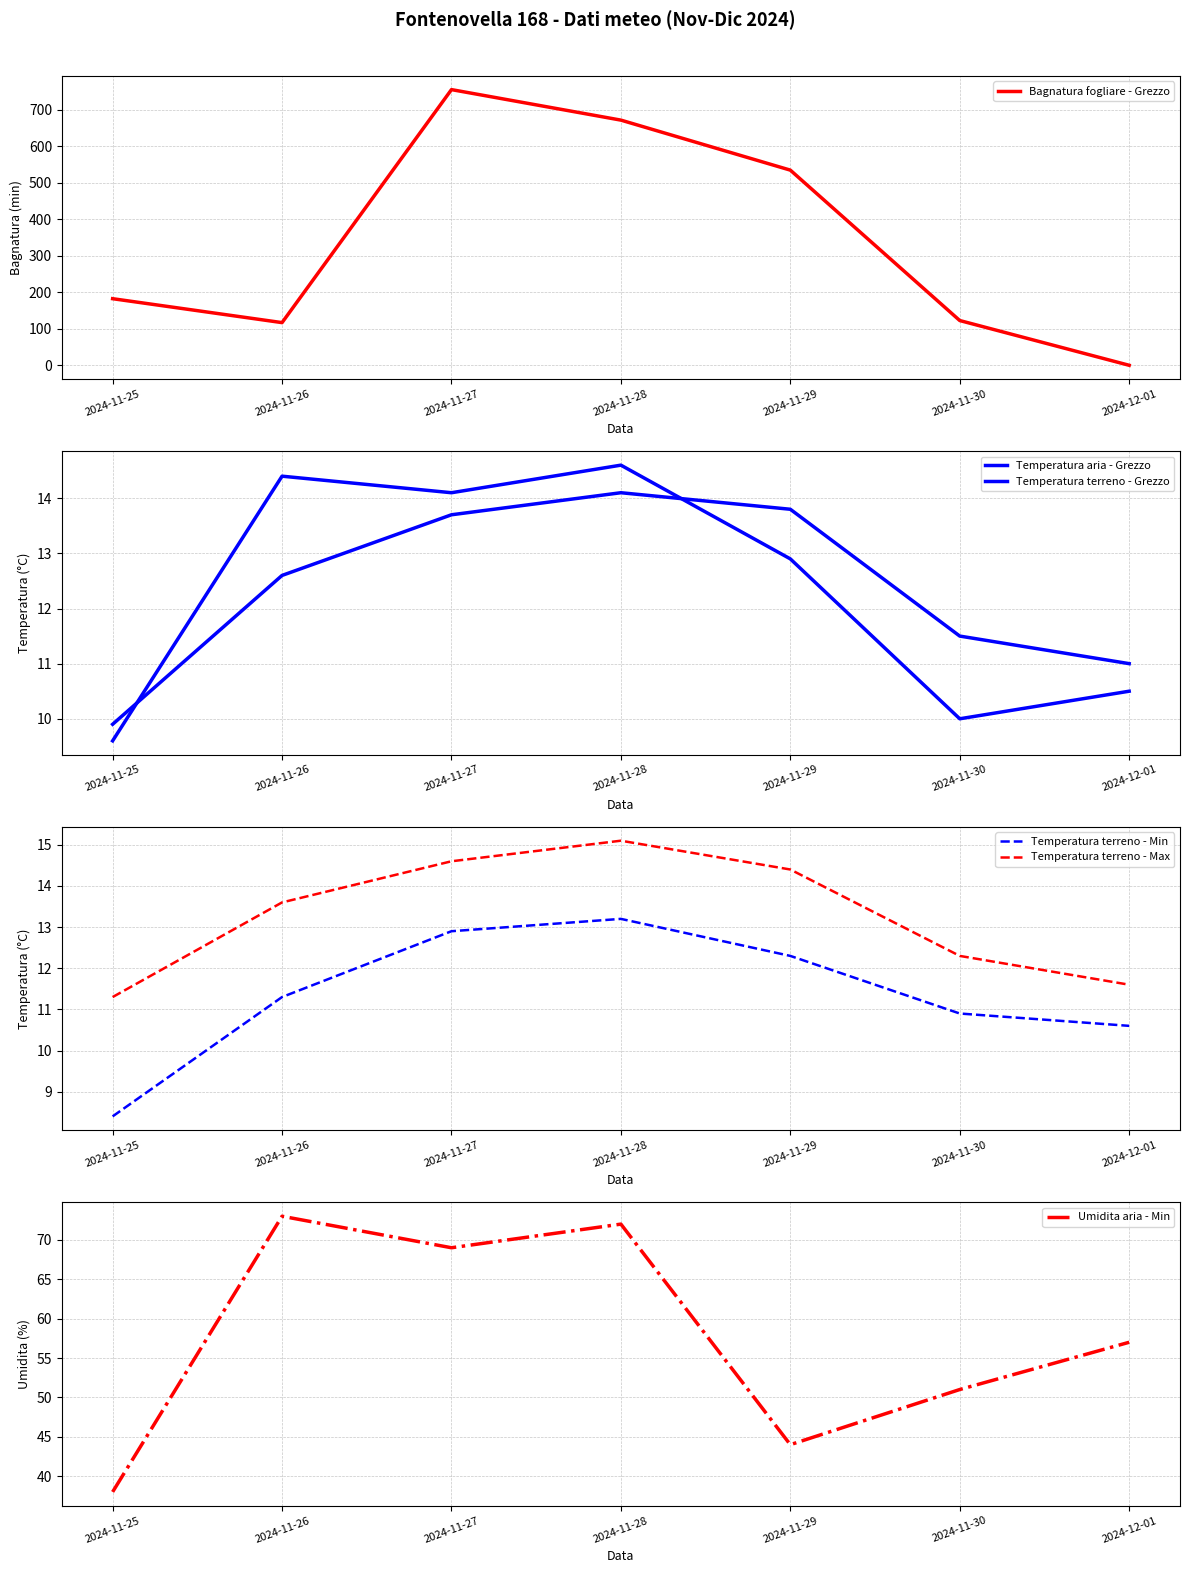

At which label does Umidita aria - Min first exceed 57?

2024-11-26